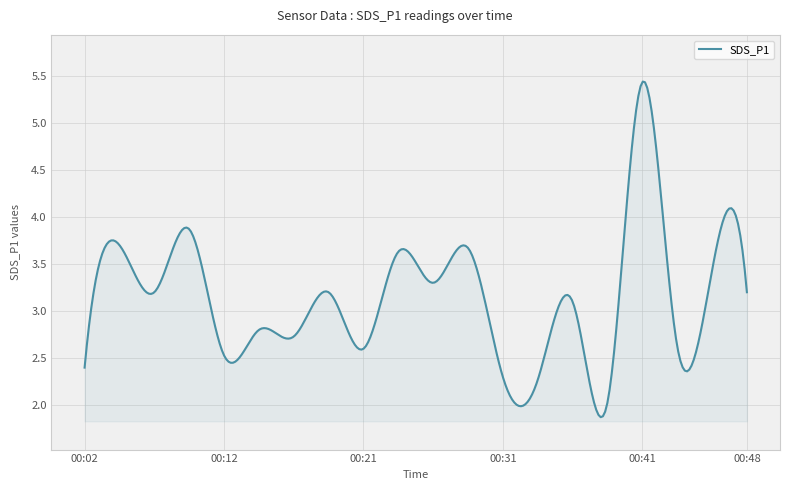

What is the greatest value displayed?

5.4